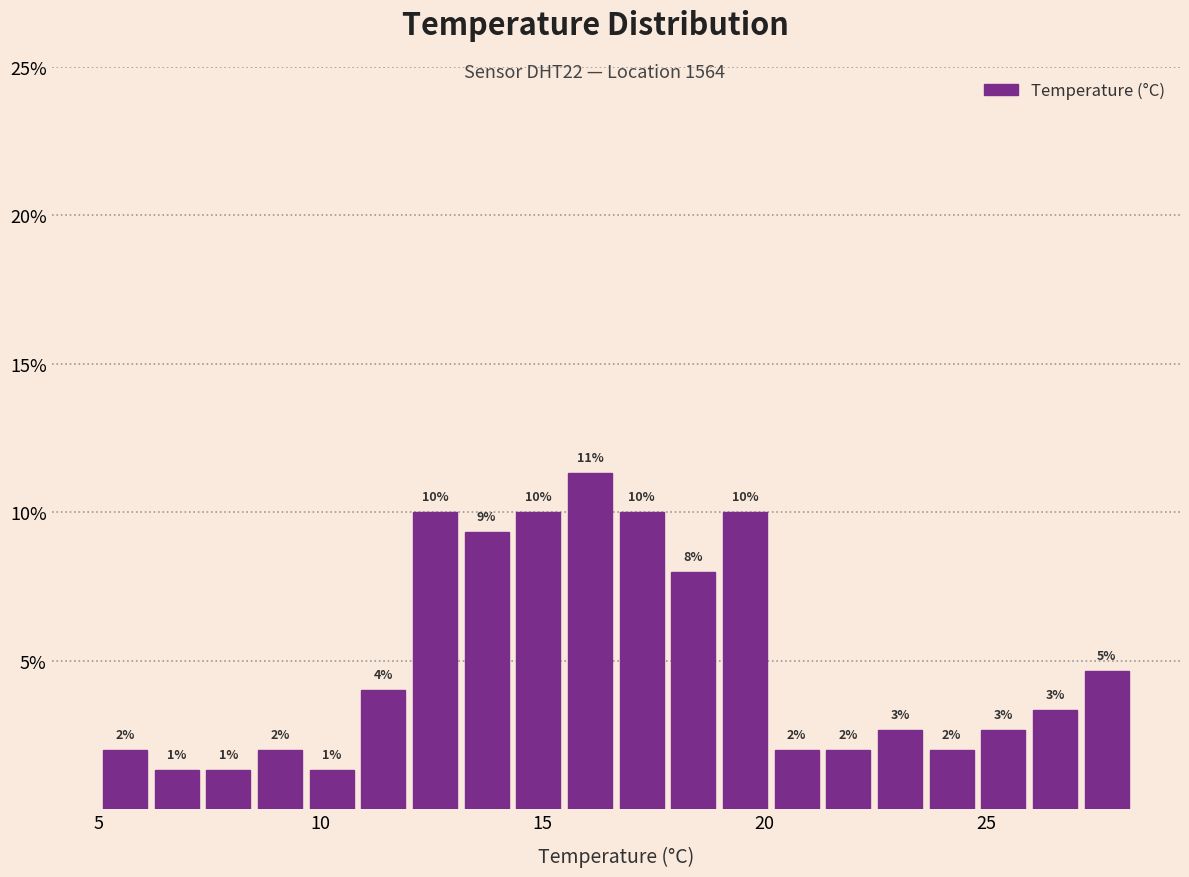

Read against the x-axis, roughly where is the centre of the tallest bar?

16.0